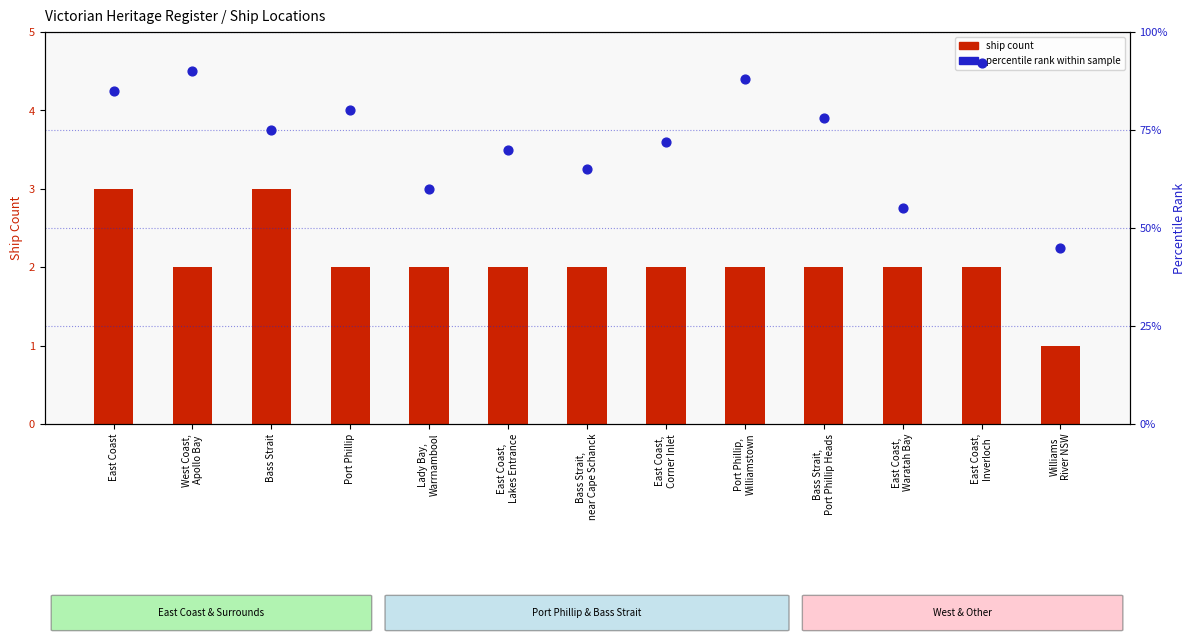

Which series has the largest total across all categories?

percentile rank within sample